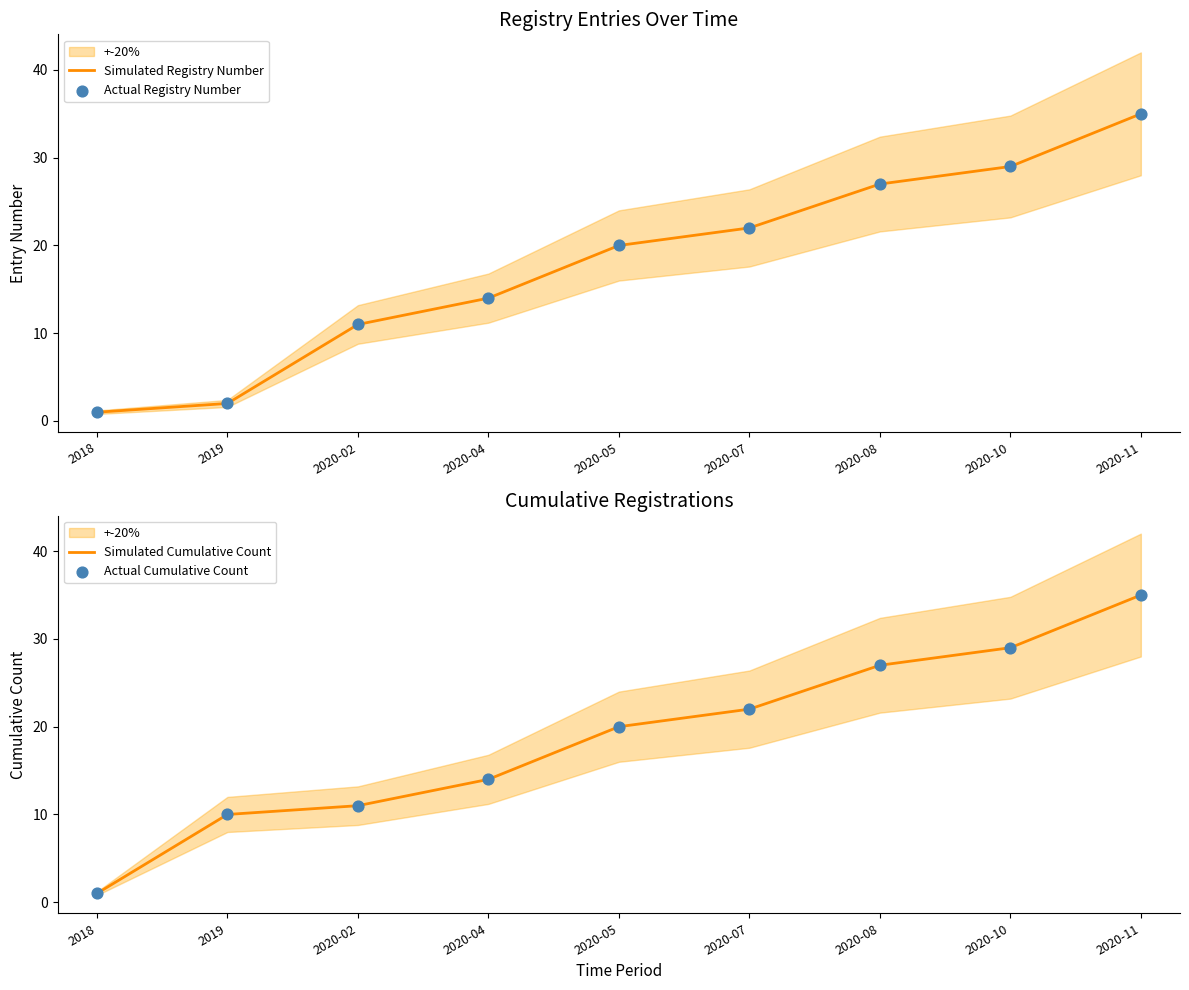

What are all the series names shown in the legend?

Simulated Registry Number, Actual Registry Number, Simulated Cumulative Count, Actual Cumulative Count